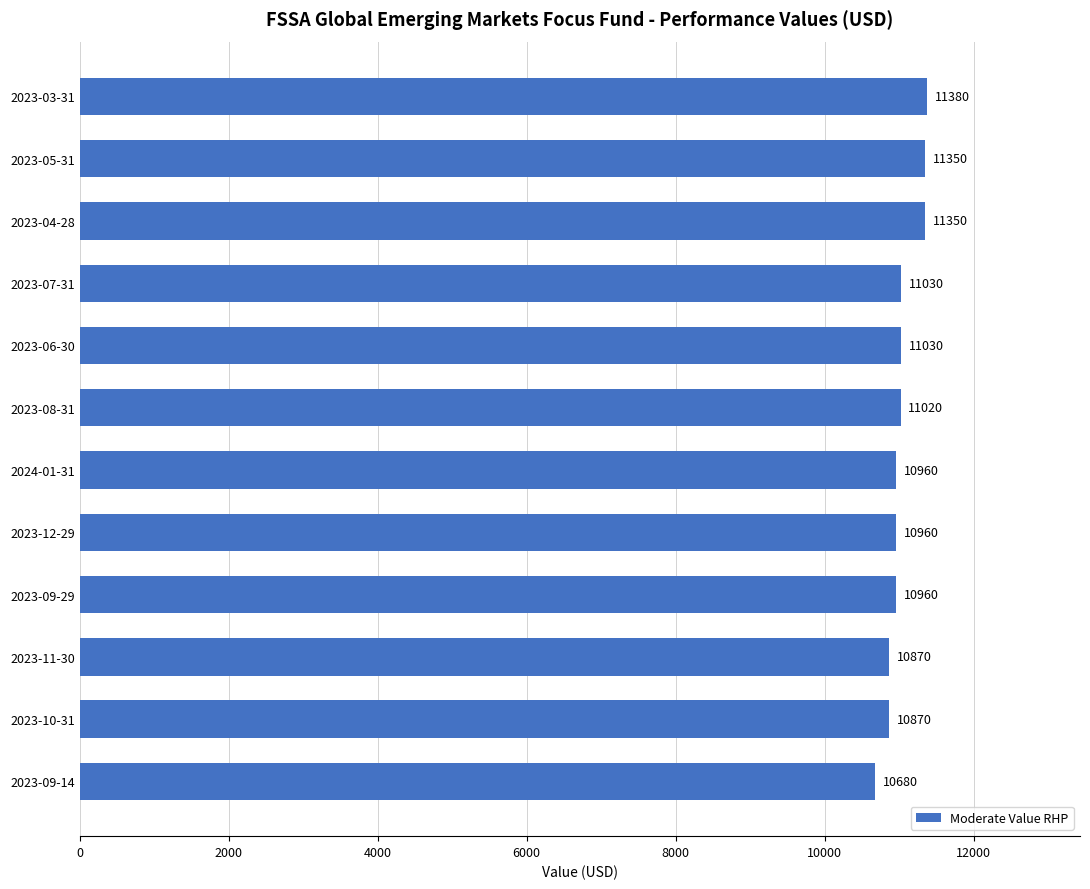

True or false: the data shows 3711 at 2023-10-31.

False